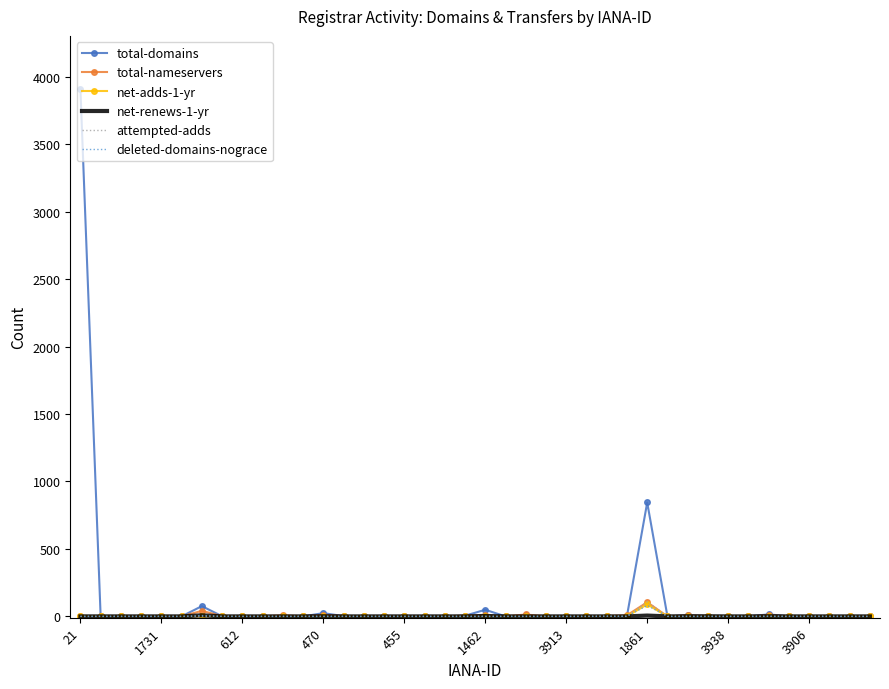

Which series has the widest spread of values?

total-domains